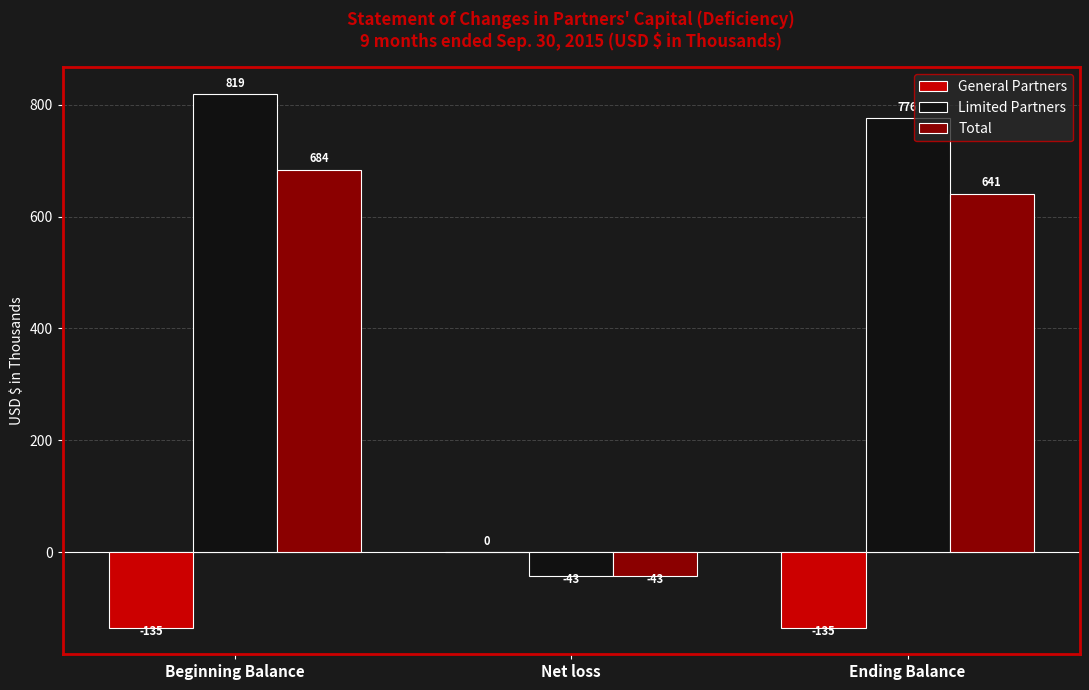

What is the sum of all Total values?

1282